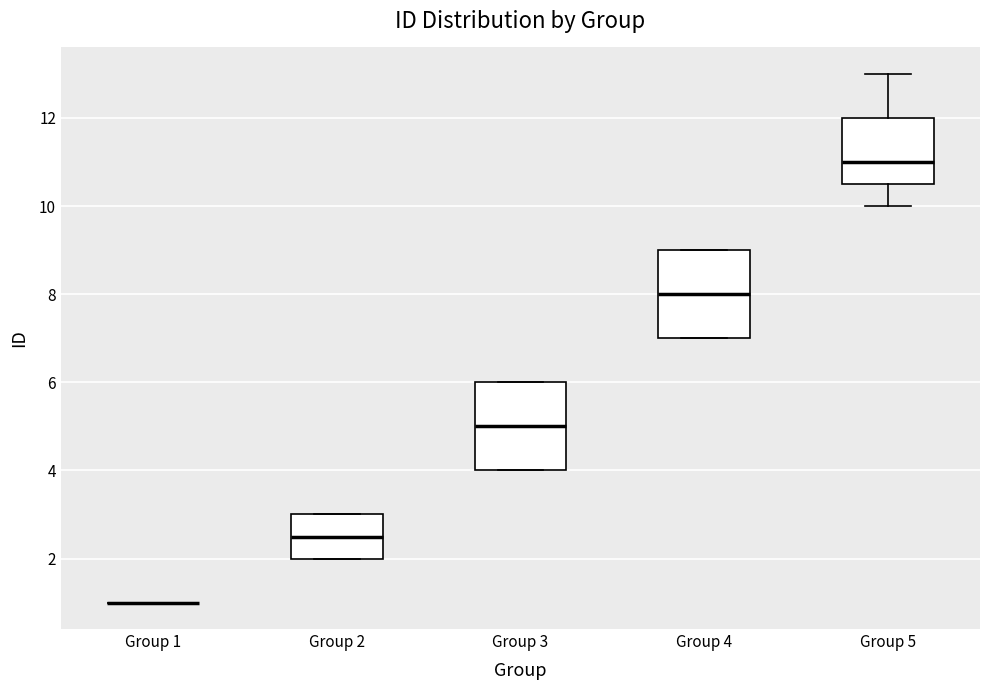

Reading left to right, read every box against the y-axis: the position of its median line, the range the box covers, and the ends of its whiskers. The values are not printed on the chart, so give them approximately, as read against the axis.

Group 1: box collapsed to a line at 1.0, whiskers 1.0 to 1.0
Group 2: median 2.6, box 2.0 to 3.0, whiskers 2.0 to 3.0
Group 3: median 5.0, box 4.0 to 6.0, whiskers 4.0 to 6.0
Group 4: median 8.0, box 7.0 to 9.0, whiskers 7.0 to 9.0
Group 5: median 11.0, box 10.6 to 12.0, whiskers 10.0 to 13.0